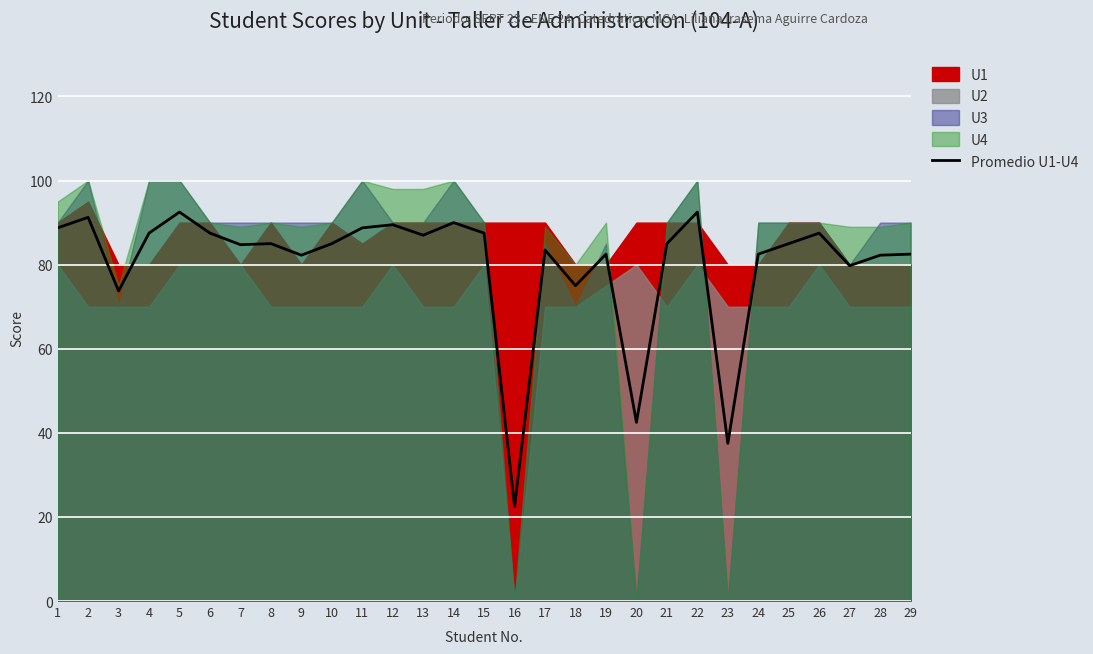

Does the chart display data point markers on the line(s)?

No